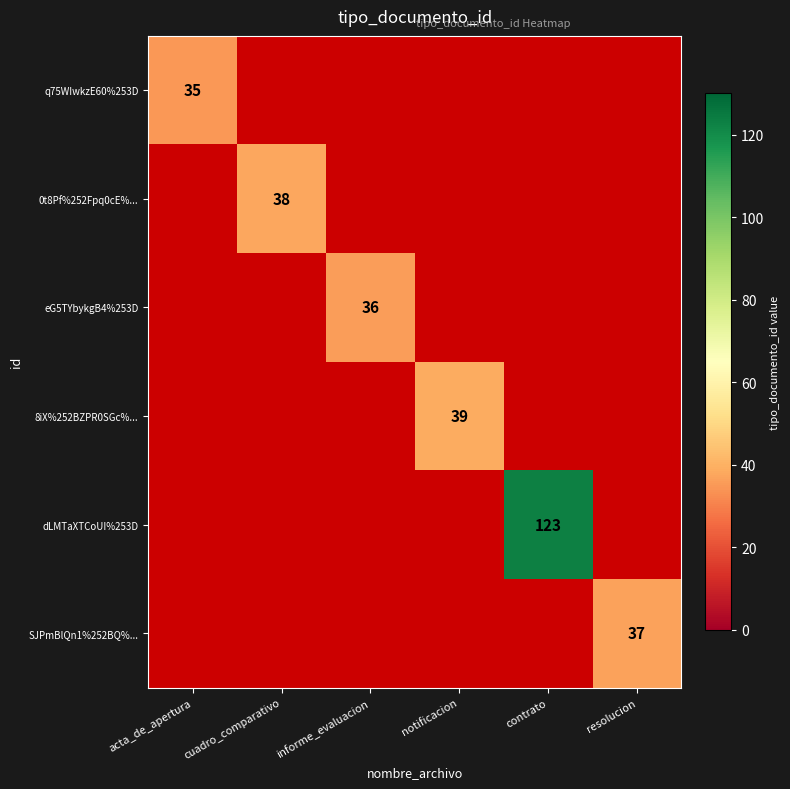

Where is q75WIwkzE60%253D nearest to the value 35?

acta_de_apertura